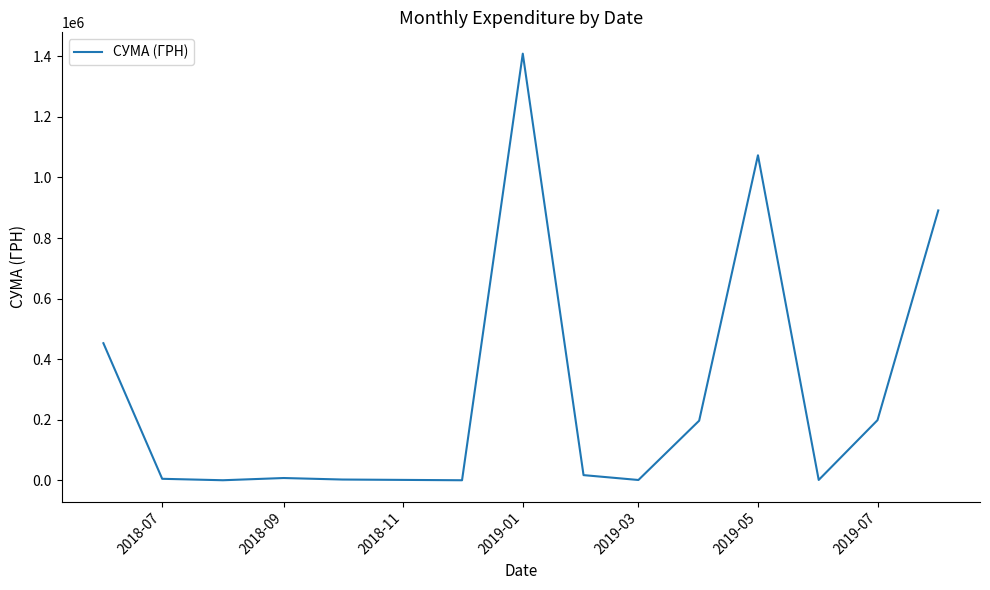

What is the difference between the maximum and minimum values?

1408544.8